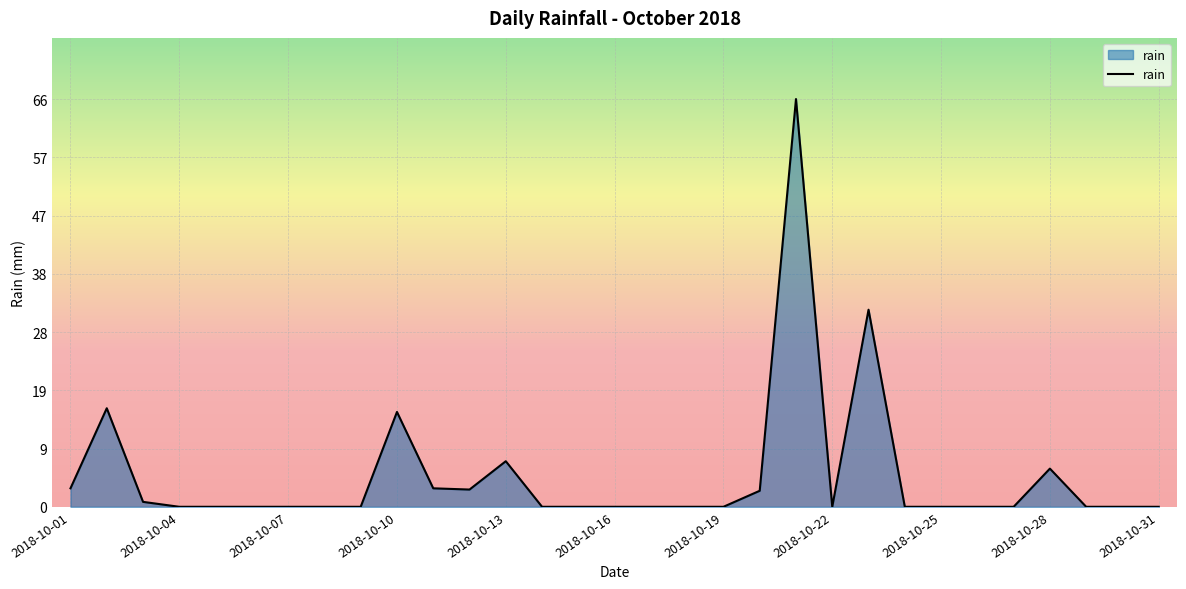

What is the difference between the maximum and minimum values?

66.2